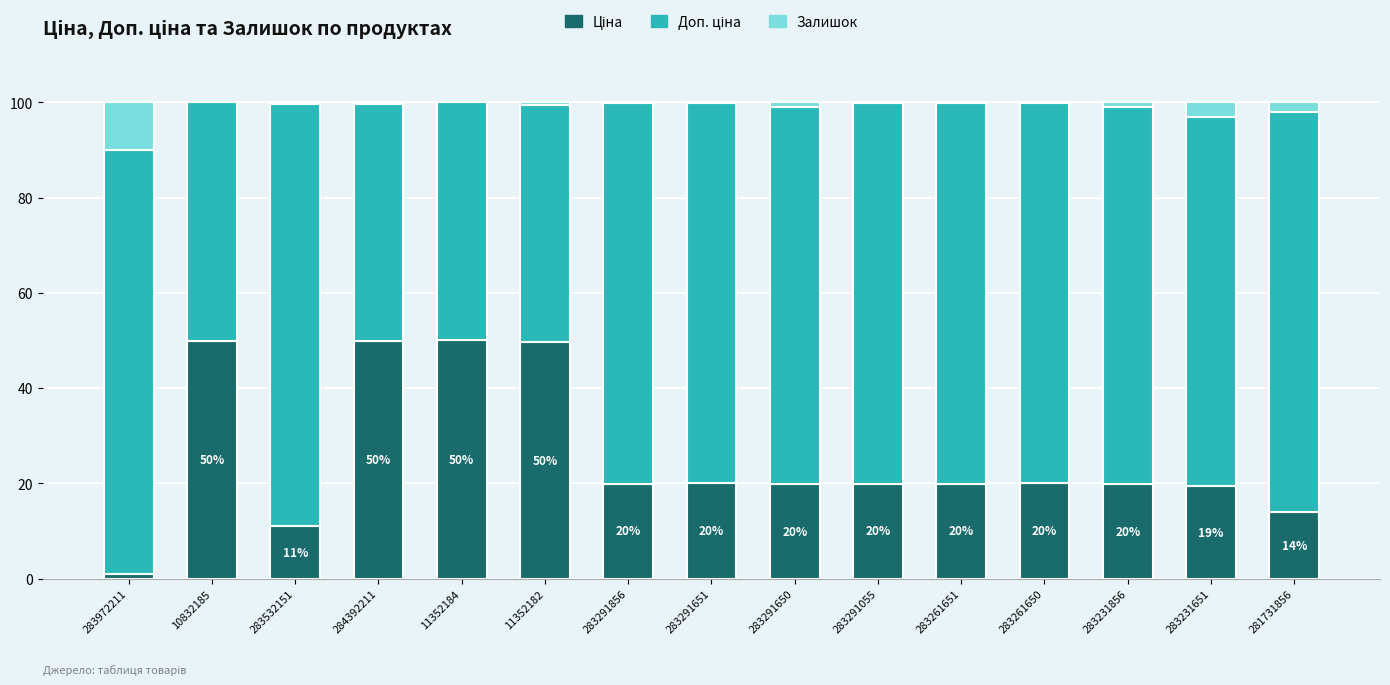

Count the number of categories in the chart.

15